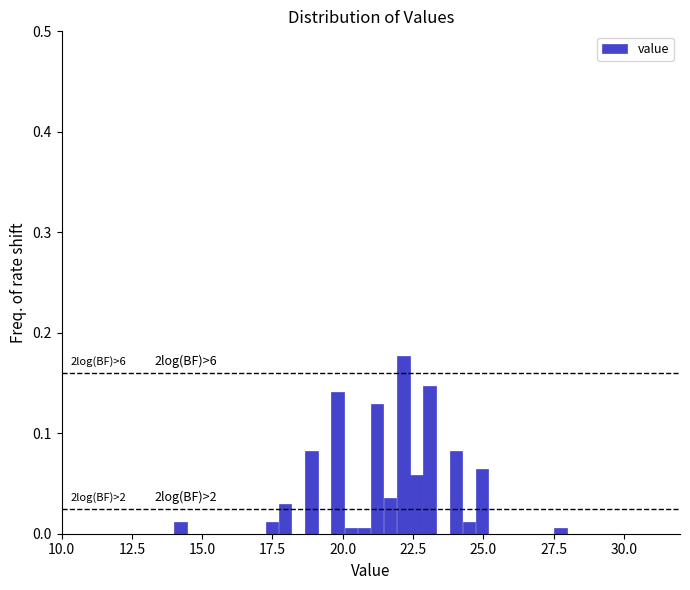

Around what value on the x-axis is the tallest bar? Give the approximate position of its centre, as read against the axis.

22.0